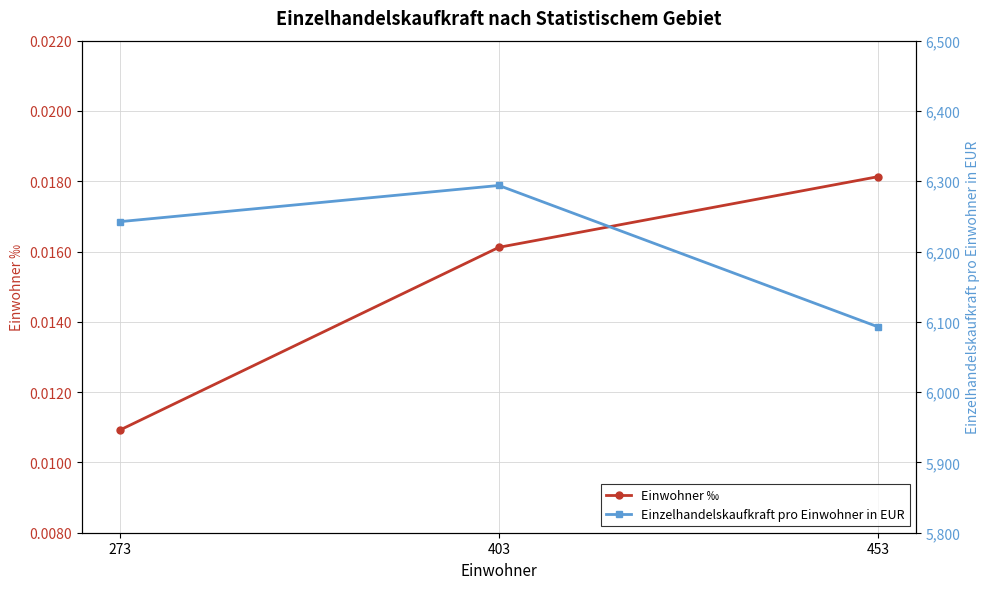

Rank the series by their average value, from lowest to highest.

Einwohner ‰, Einzelhandelskaufkraft pro Einwohner in EUR